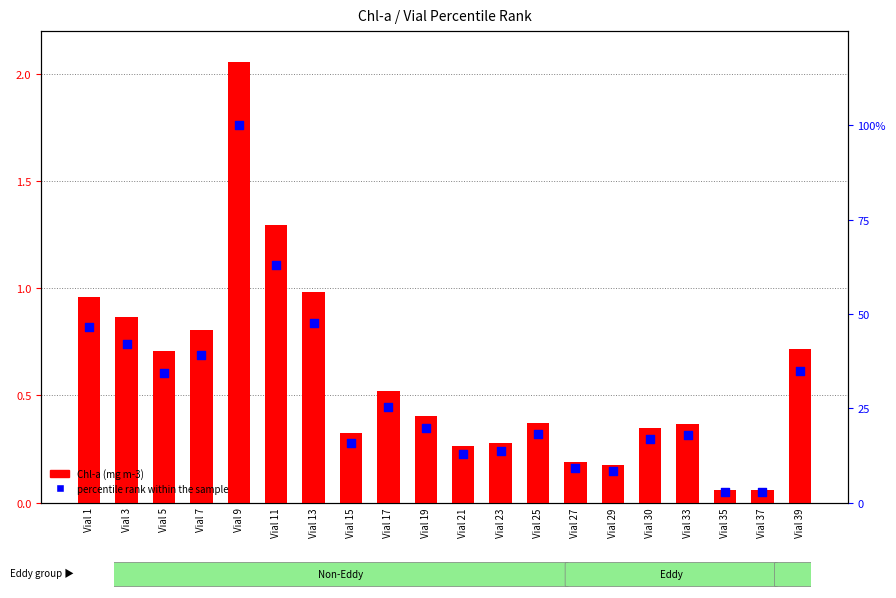

At which category is the sum across all series the highest?

Vial 9